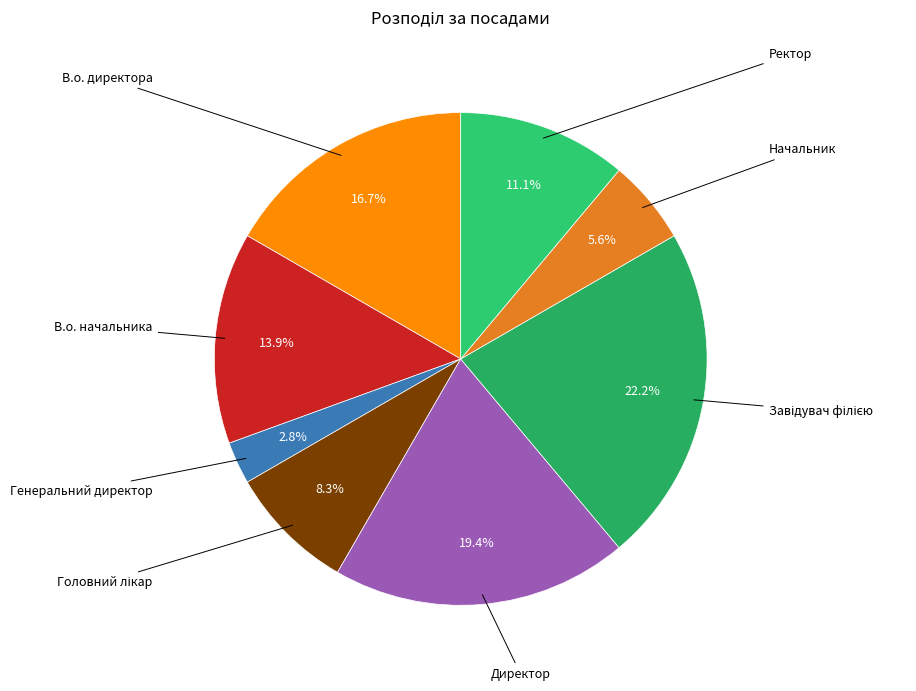

Rank the categories by value from highest to lowest.

Завідувач філією, Директор, В.о. директора, В.о. начальника, Ректор, Головний лікар, Начальник, Генеральний директор